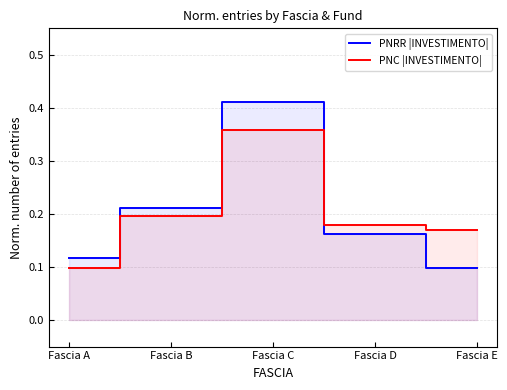

List the labels in order of PNRR |INVESTIMENTO| value, largest first.

Fascia C, Fascia B, Fascia D, Fascia A, Fascia E